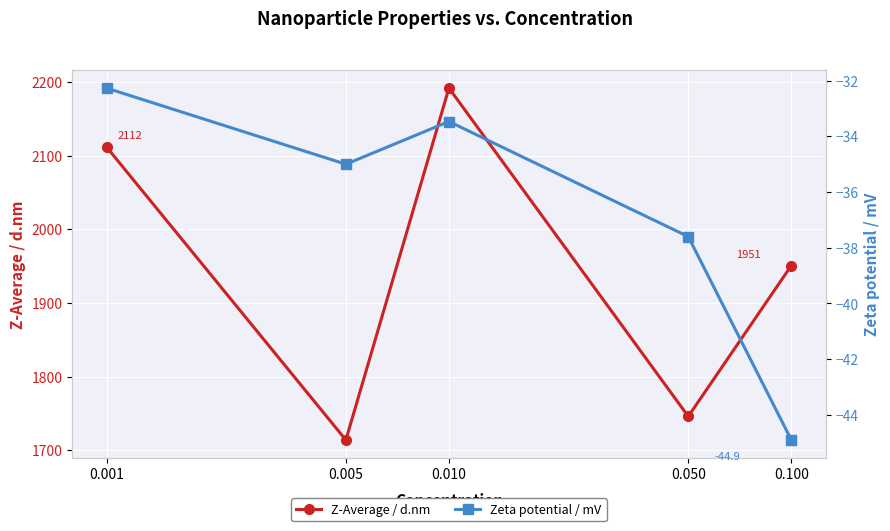

At which category does the chart reach its peak across all series?

0.010